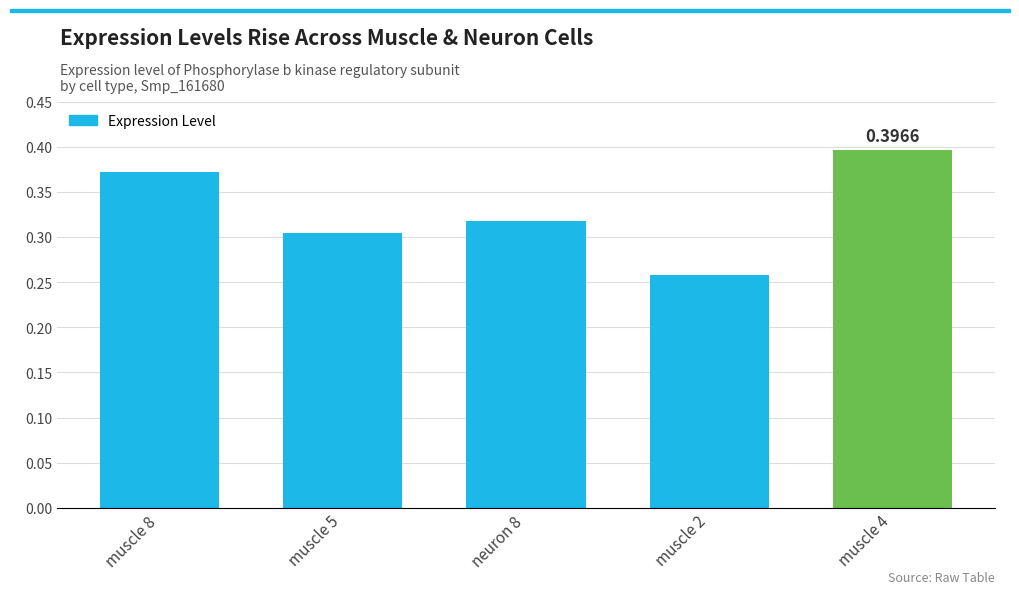

Are the bars horizontal?

No